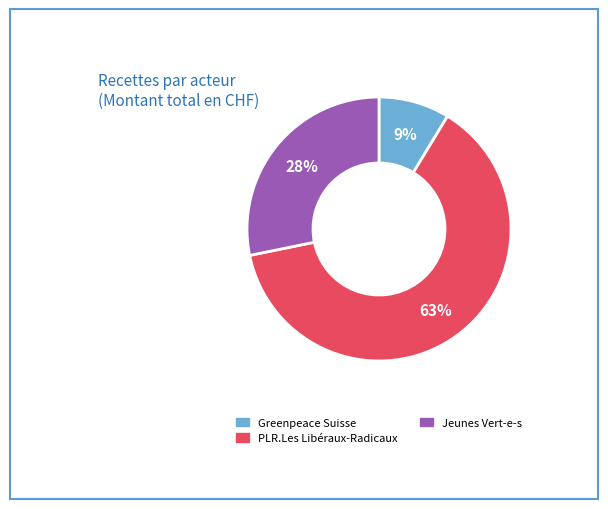

Is there any slice that represents more than half of the pie?

Yes